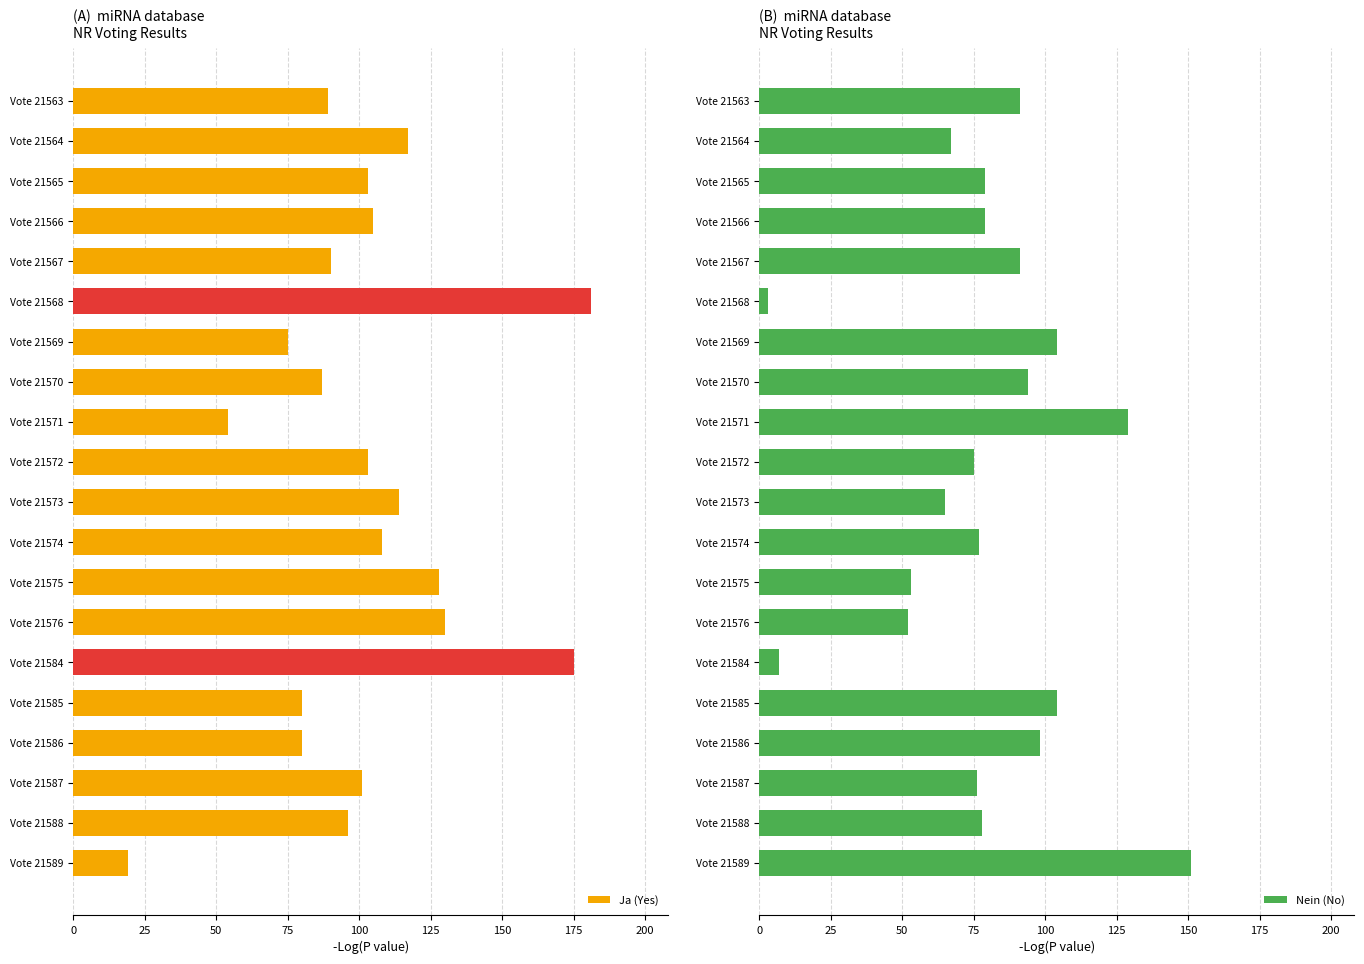

What is the maximum value for Ja (Yes)?

181